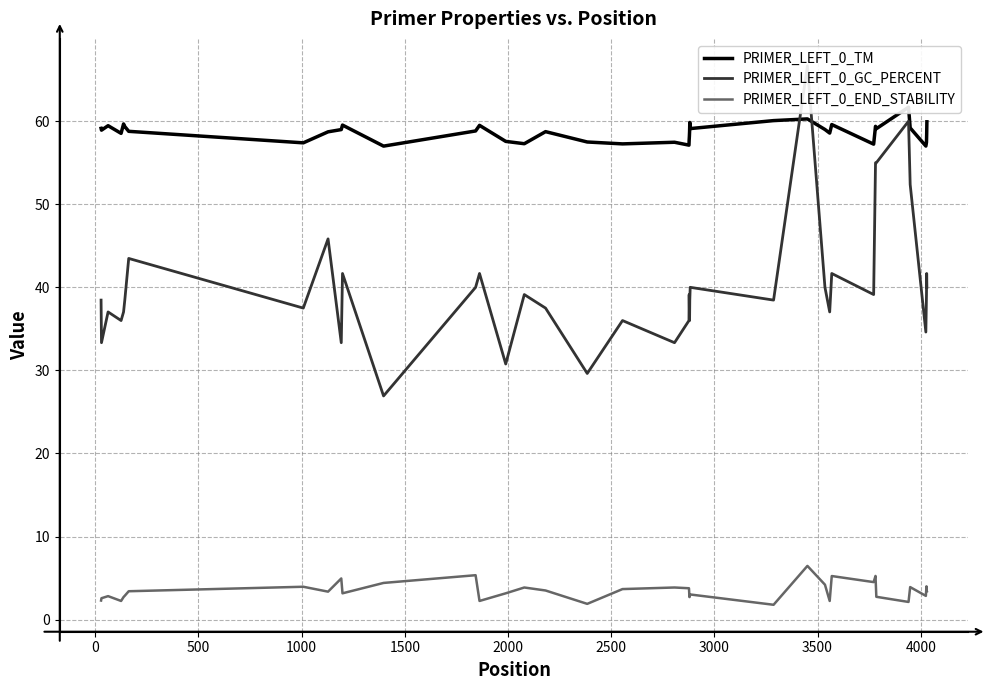

What is the minimum value for PRIMER_LEFT_0_END_STABILITY?

1.8